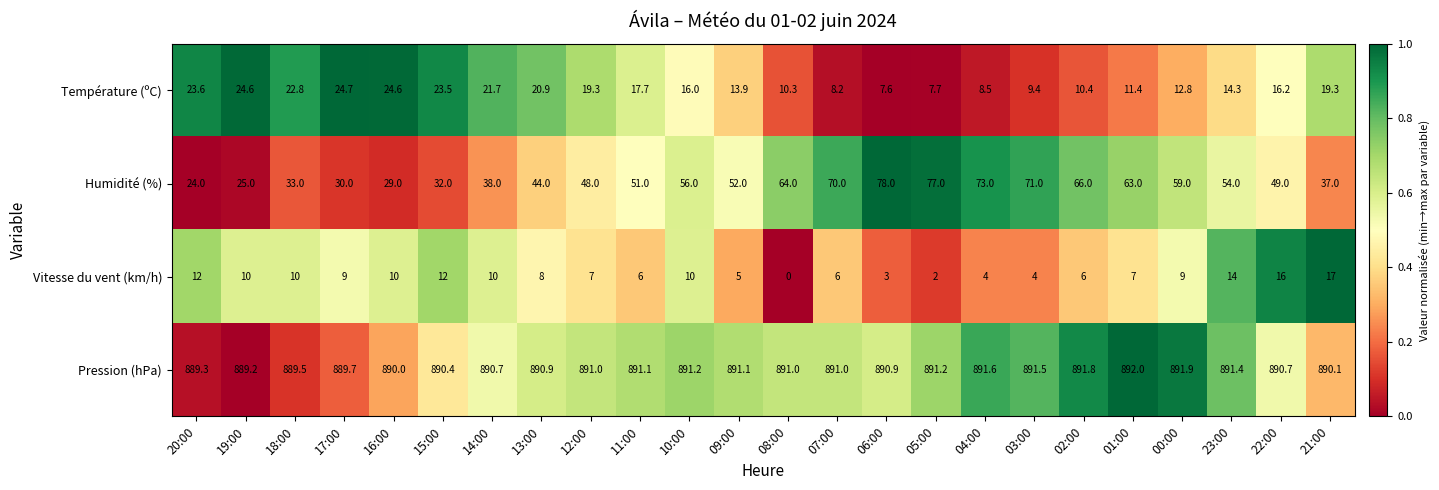

What value does the Pression (hPa) series have at 07:00?

891.0